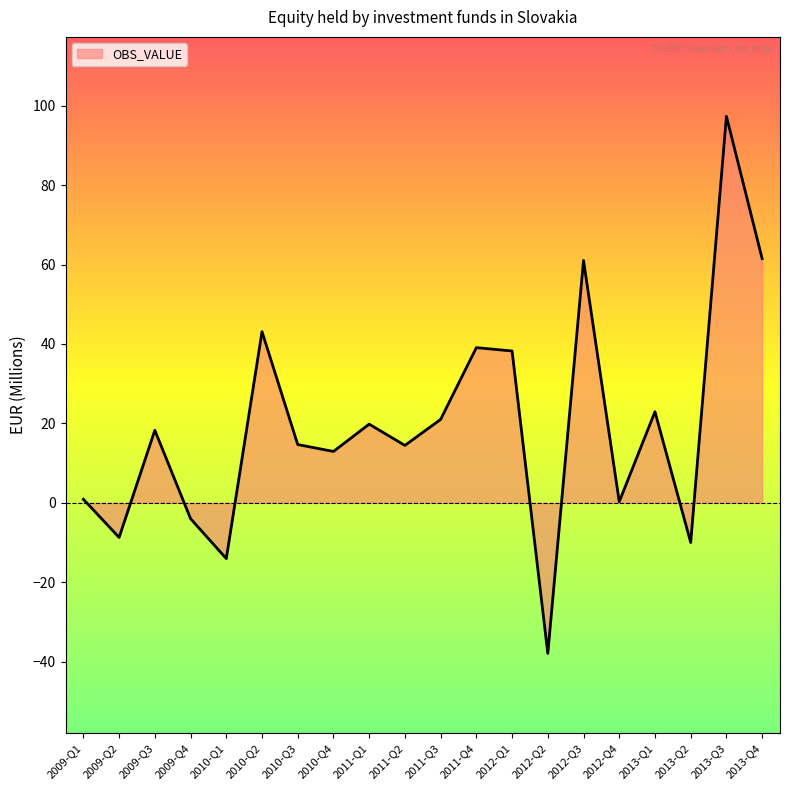

What is the smallest value displayed?

-37.9